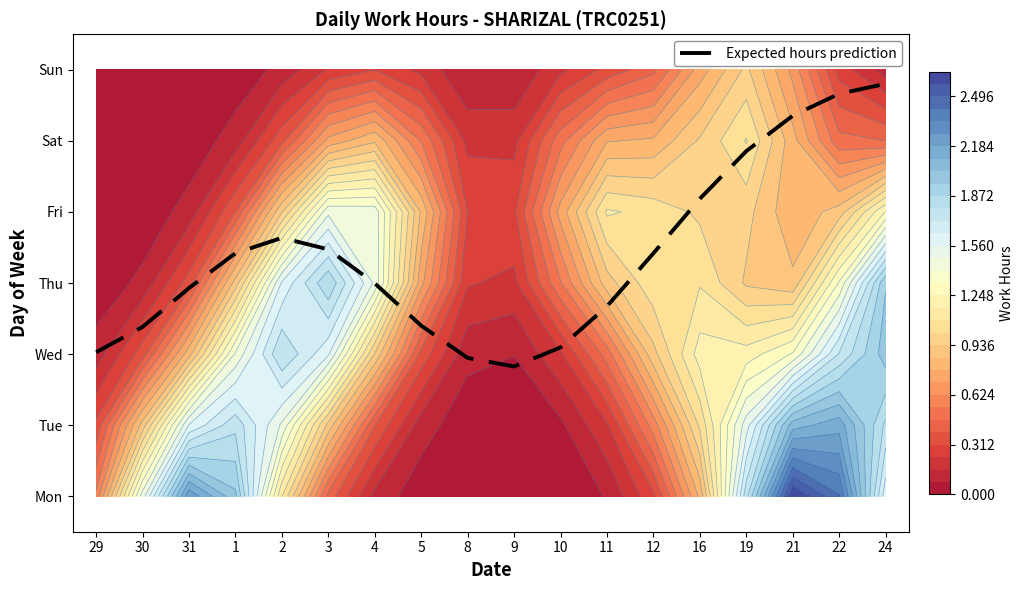

The value at 9 is 0.4. True or false?

False